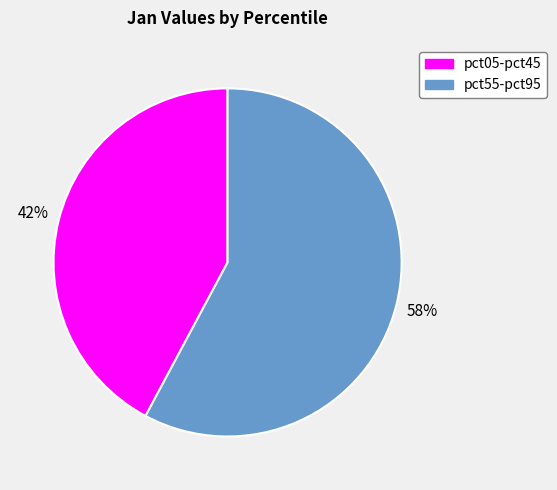

To the nearest percent, what is the average slice percentage?

50%